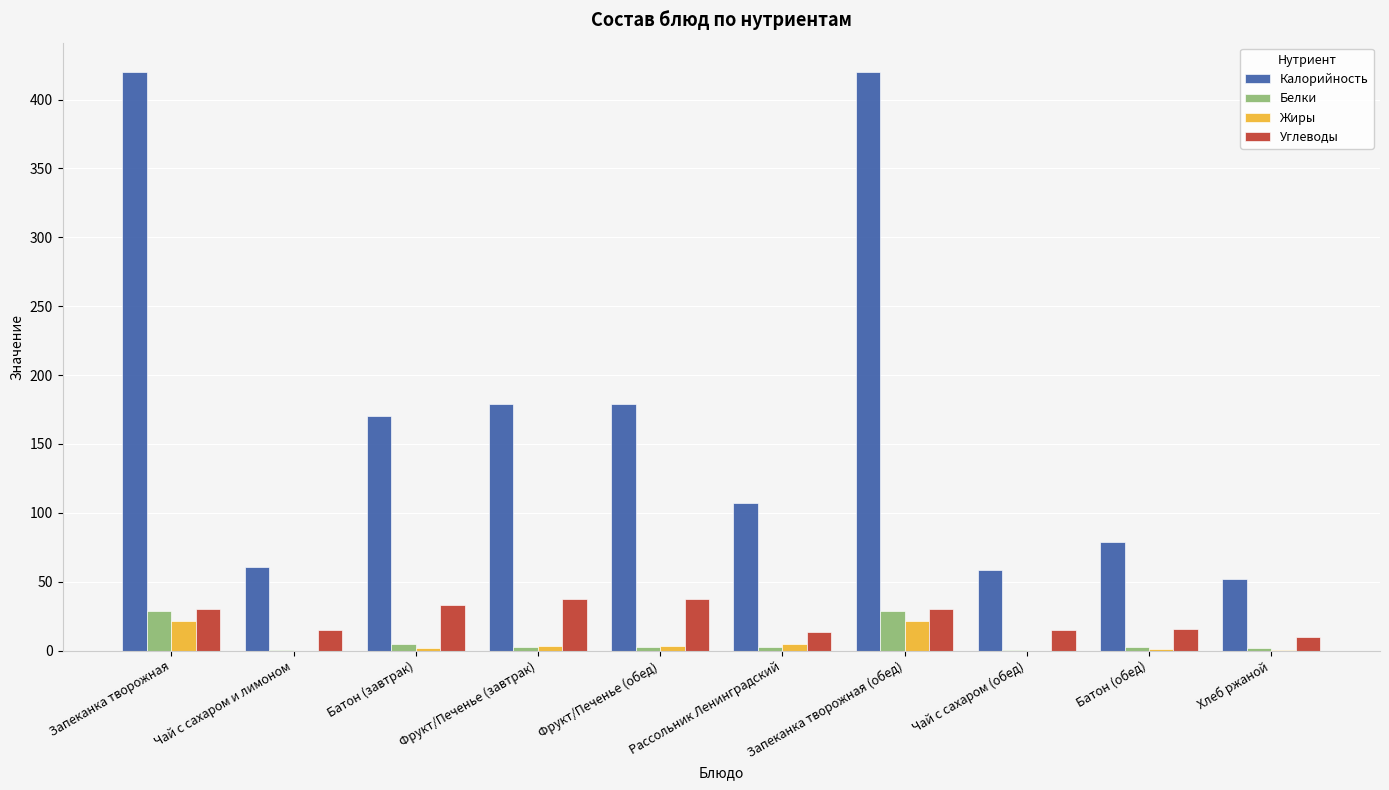

Is the value of Калорийность at Чай с сахаром и лимоном greater than the value of Белки at Чай с сахаром и лимоном?

Yes